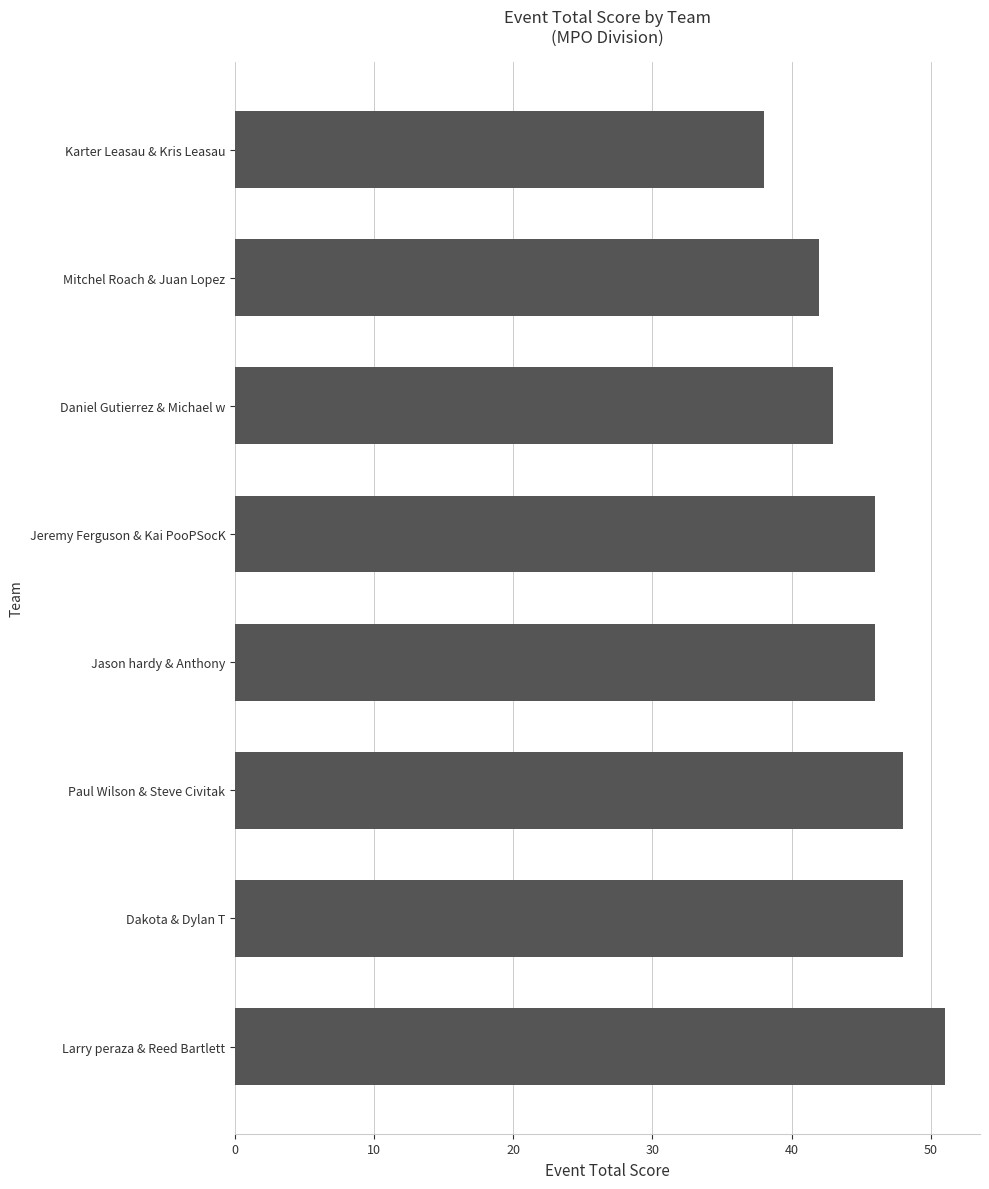

True or false: the data shows 75 at Jason hardy & Anthony.

False